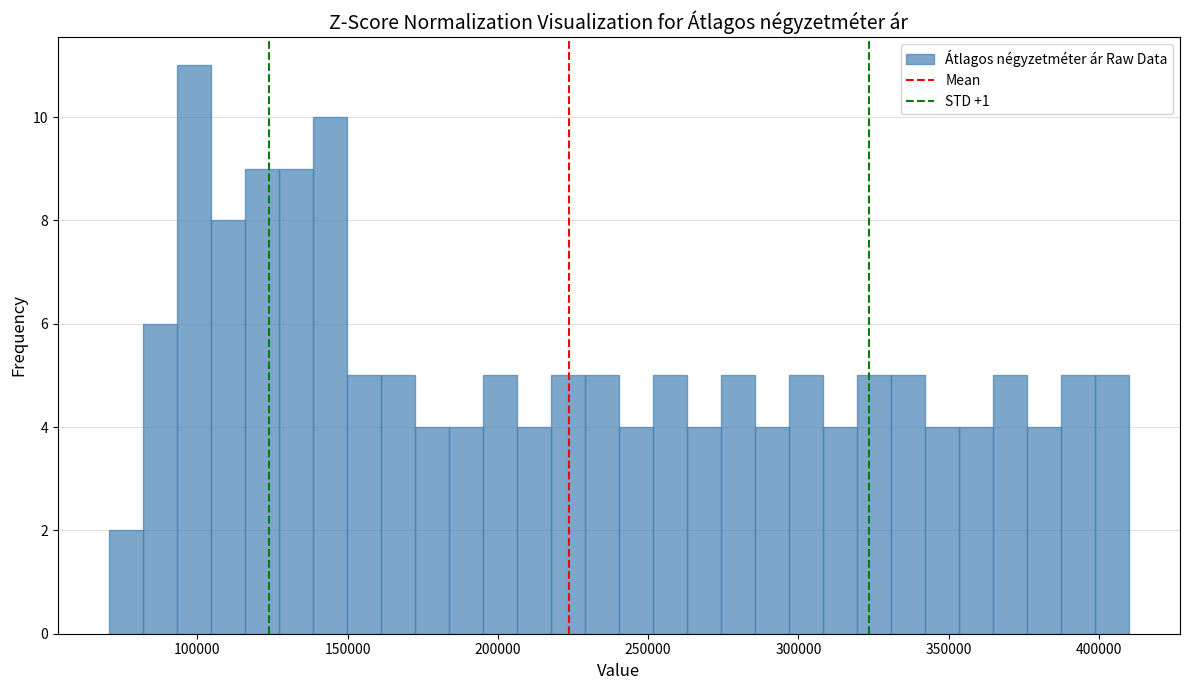

Read against the x-axis, roughly where is the centre of the tallest bar?

100000